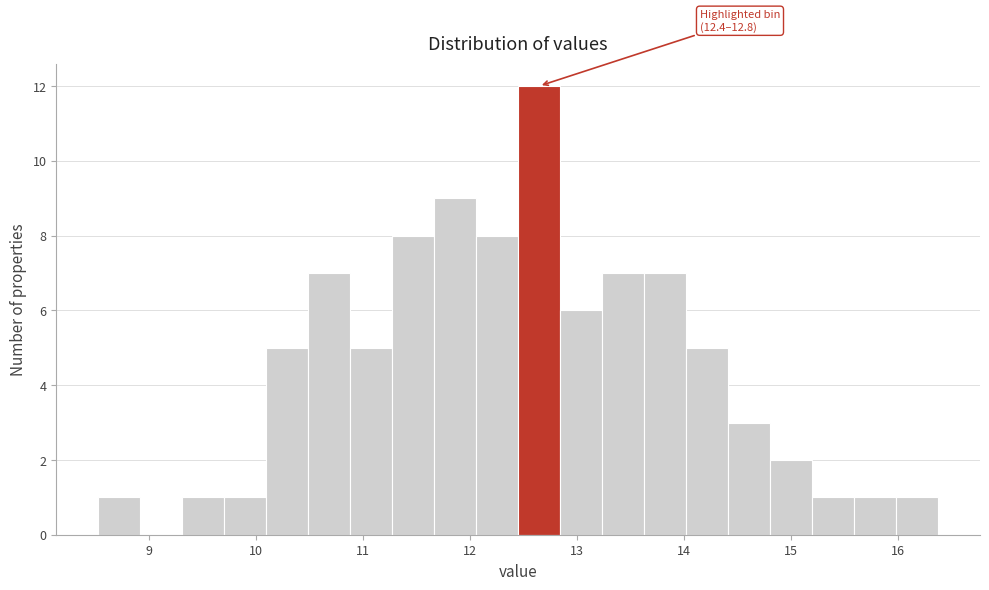

Around what value on the x-axis is the tallest bar? Give the approximate position of its centre, as read against the axis.

12.6